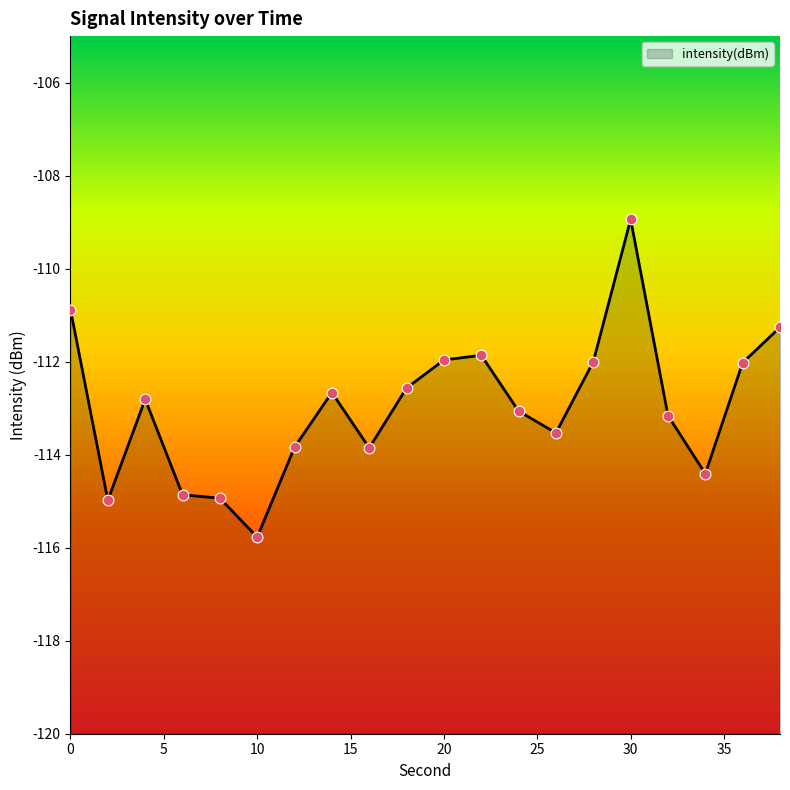

Between 14 and 4, which is larger?

14